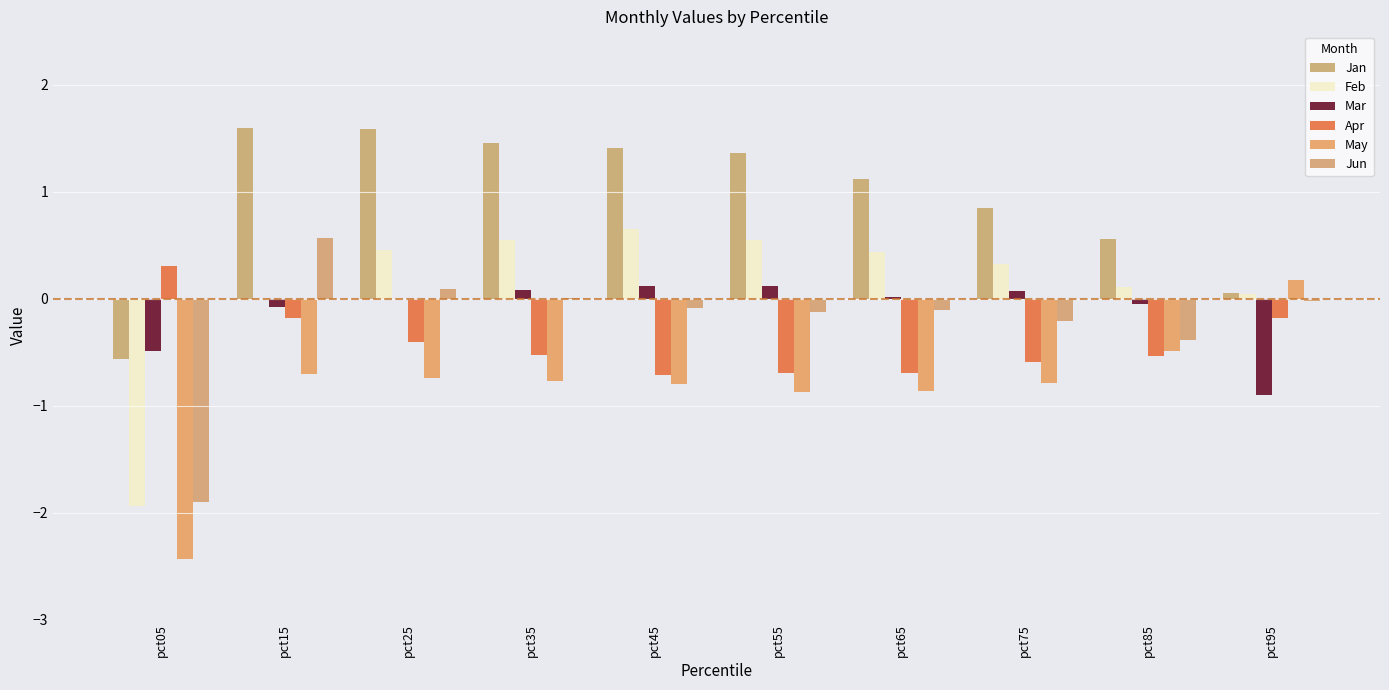

How many groups of bars are there?

10